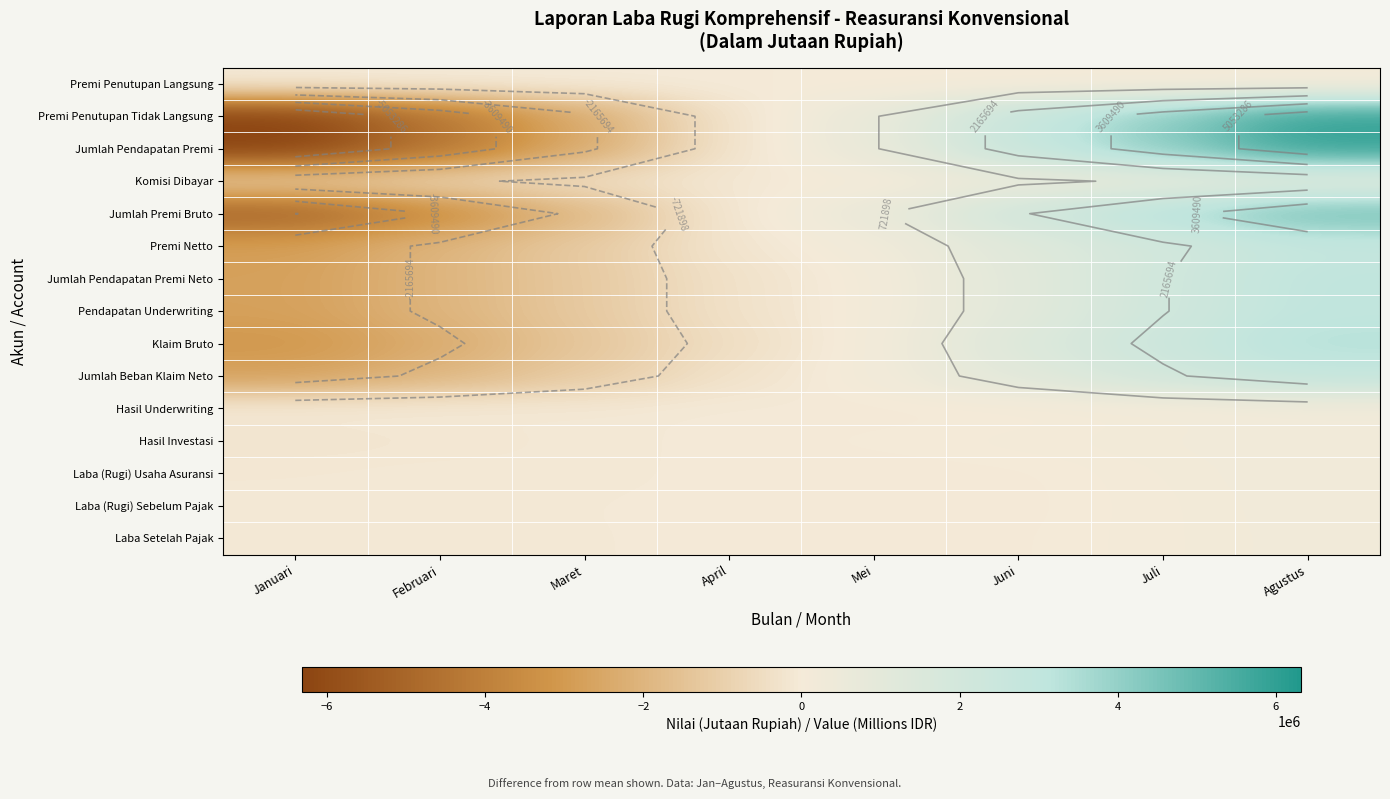

What is the approximate value of Laba Setelah Pajak at Mei?

-35716.8